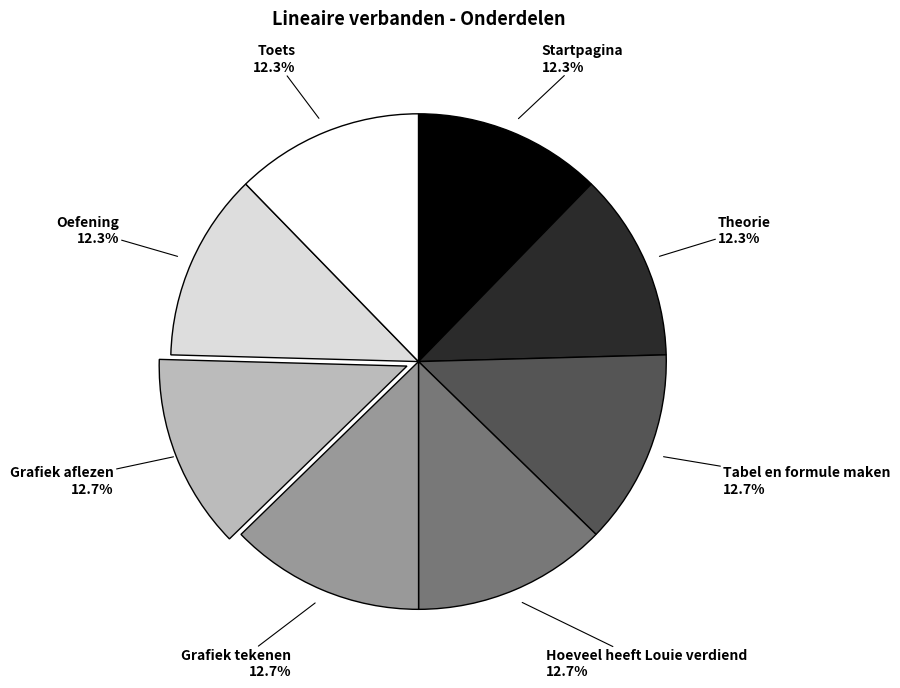

Does any single category account for the majority?

No